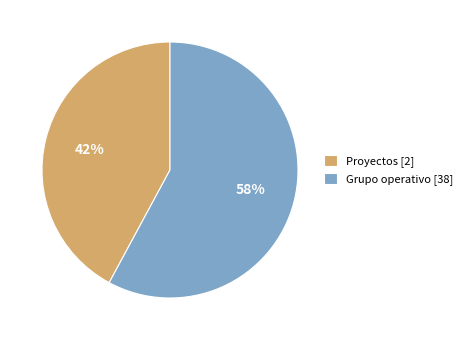

Is there a majority slice in this chart?

Yes